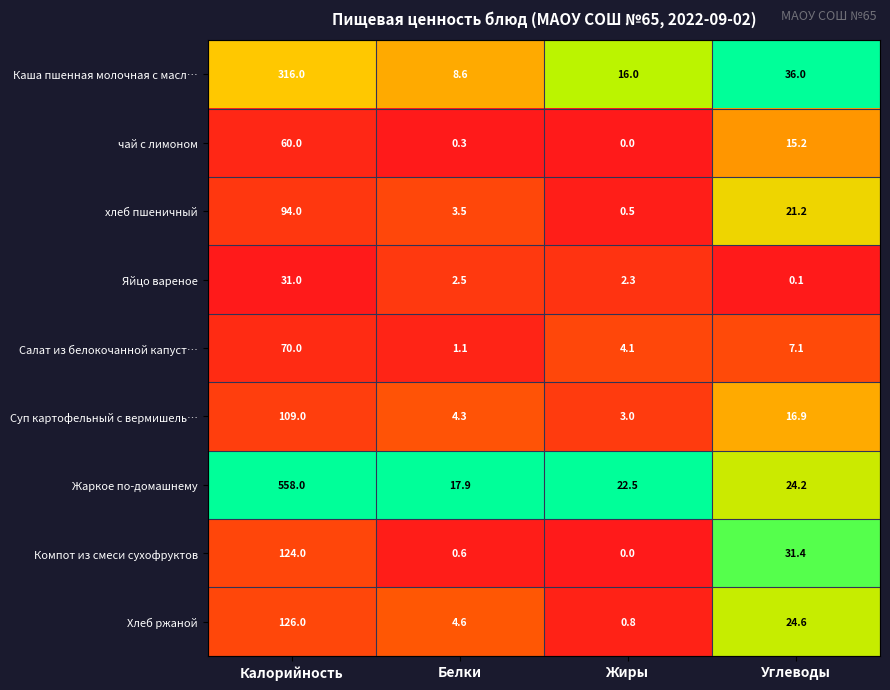

What is the difference between the maximum and minimum values in the Жаркое по-домашнему series?

540.1